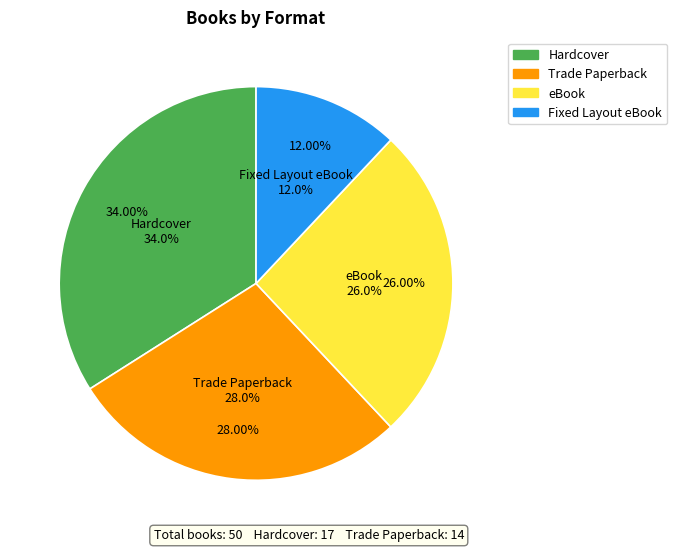

Does 16 account for over 50% of the chart?

No